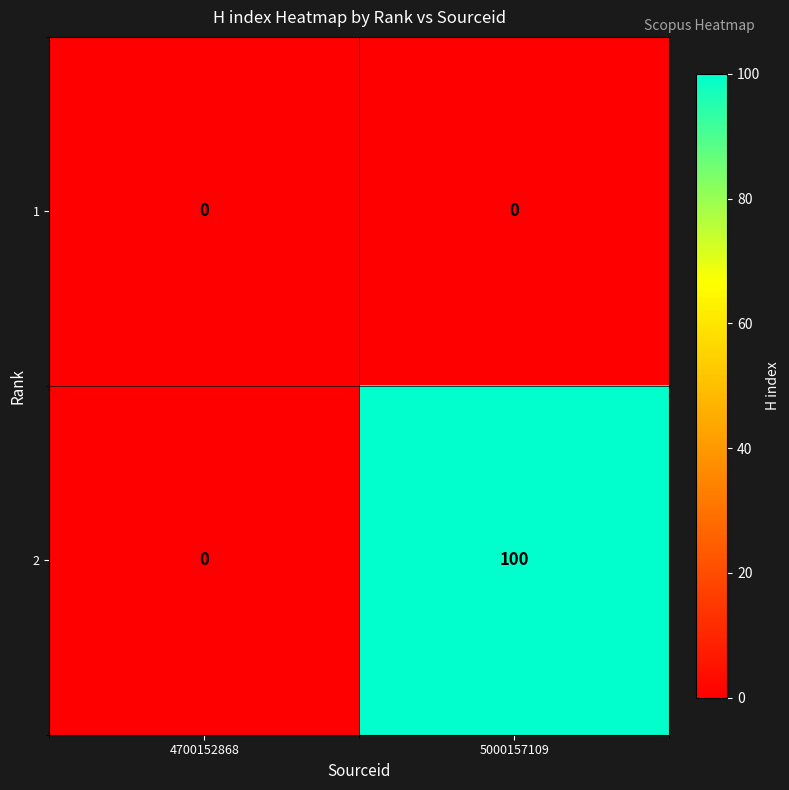

Reading left to right, extract all data points from this chart.

1: 4700152868=0	5000157109=0
2: 4700152868=0	5000157109=100